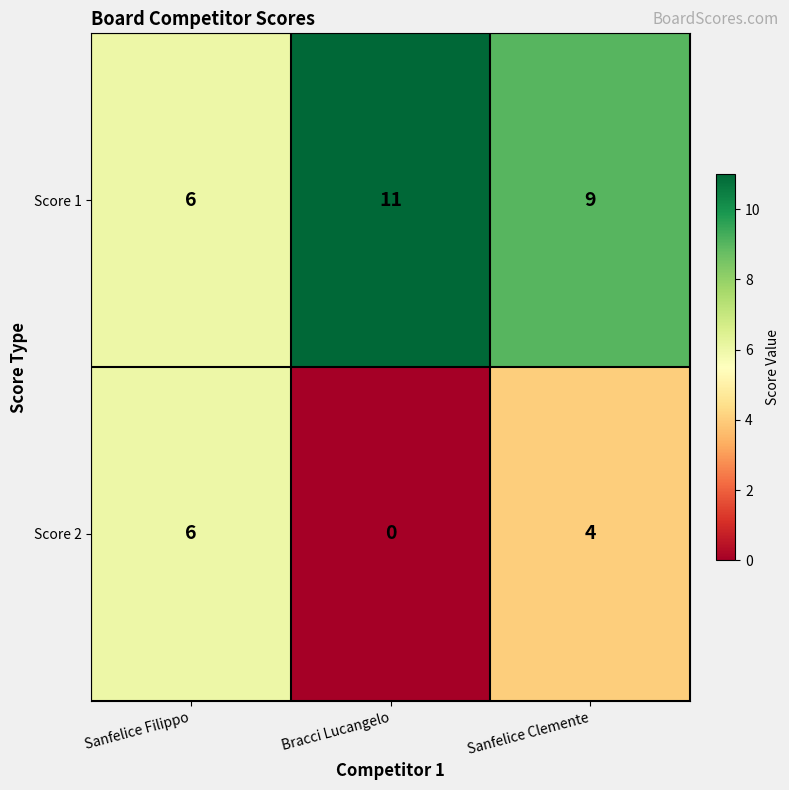

At which label does Score 2 first exceed 4?

Sanfelice Filippo